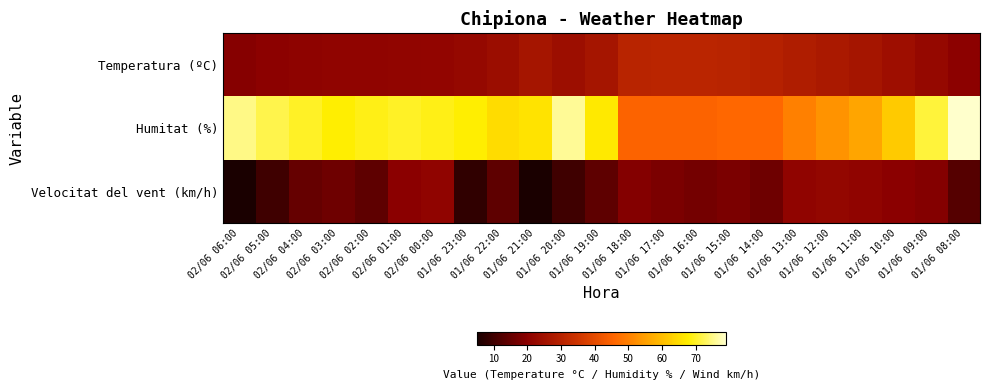

Which label corresponds to the largest value in the chart?

01/06 08:00